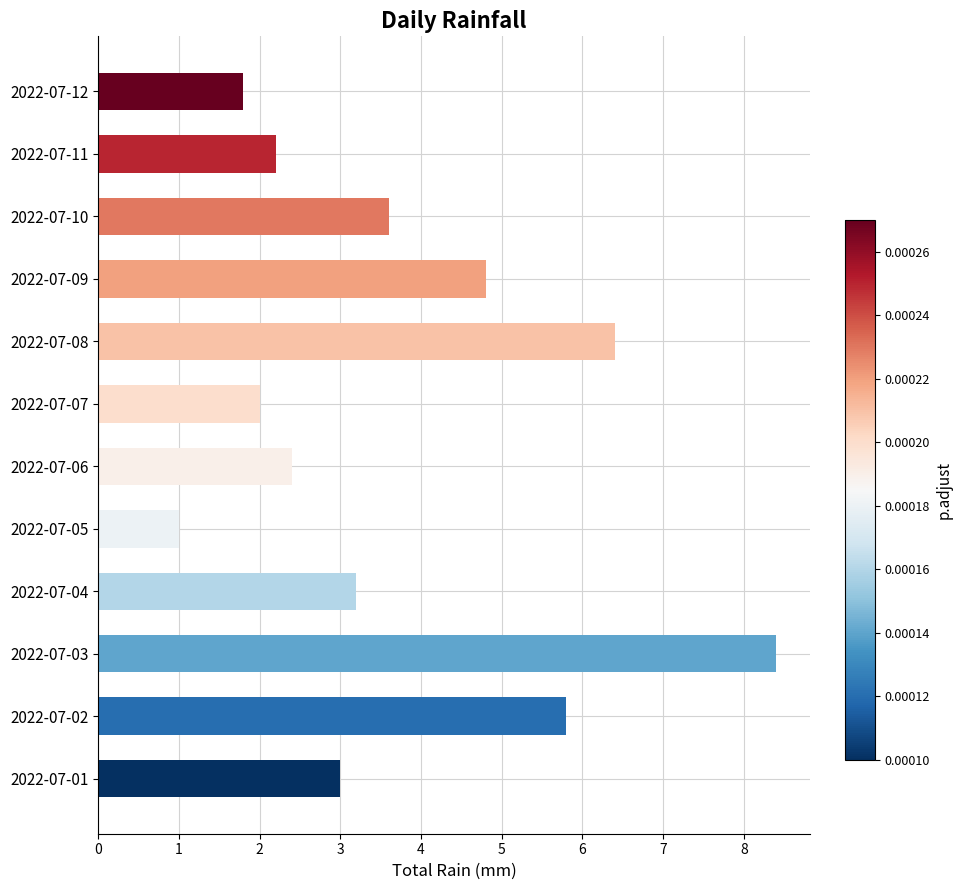

How many data points does each series have?

12